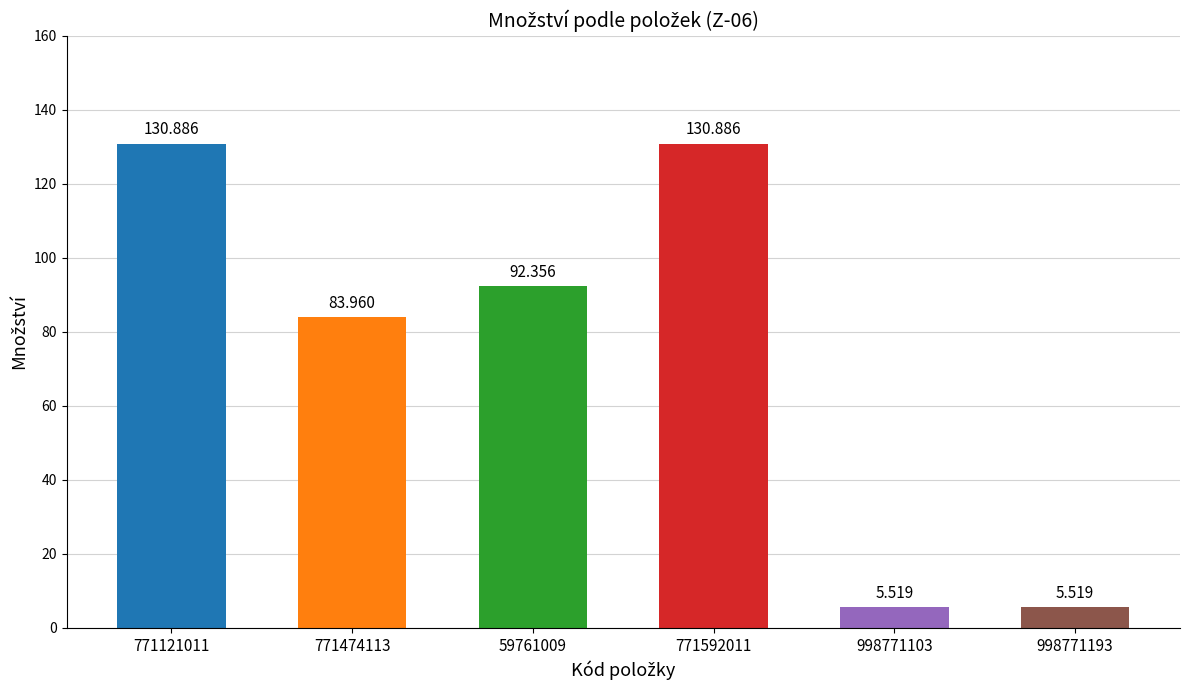

Which label corresponds to the largest value in the chart?

771121011